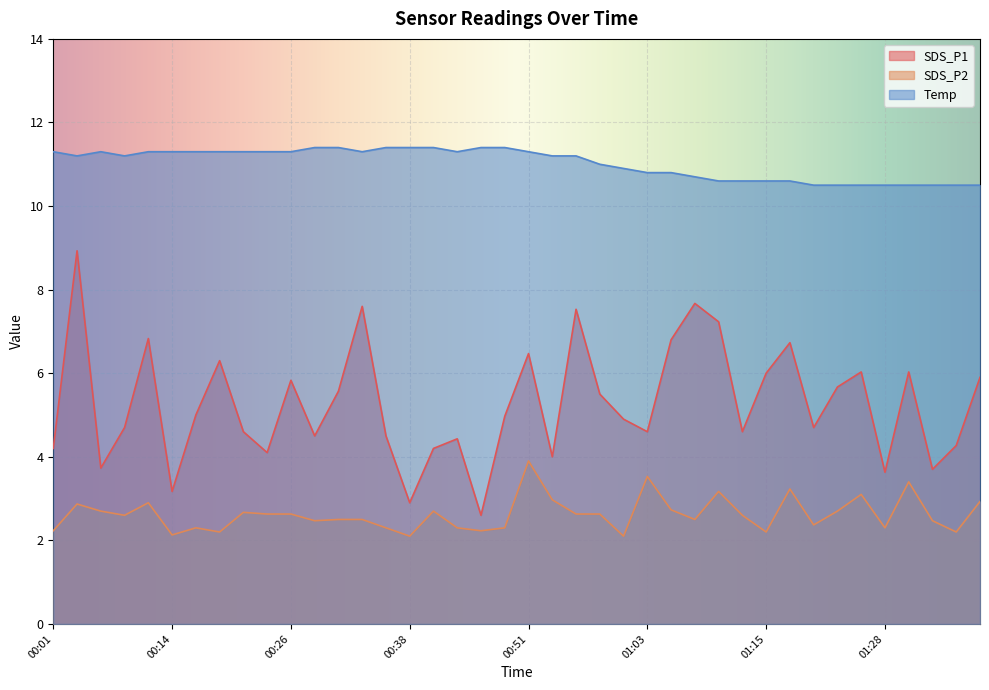

True or false: Temp and SDS_P2 cross at least once.

False